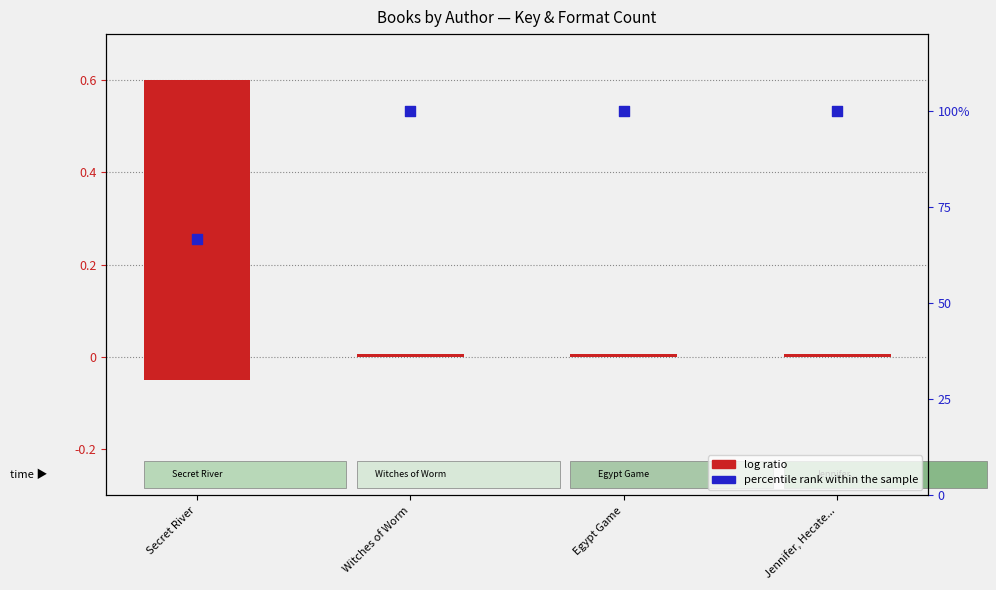

At how many categories does at least one series exceed 0?

4